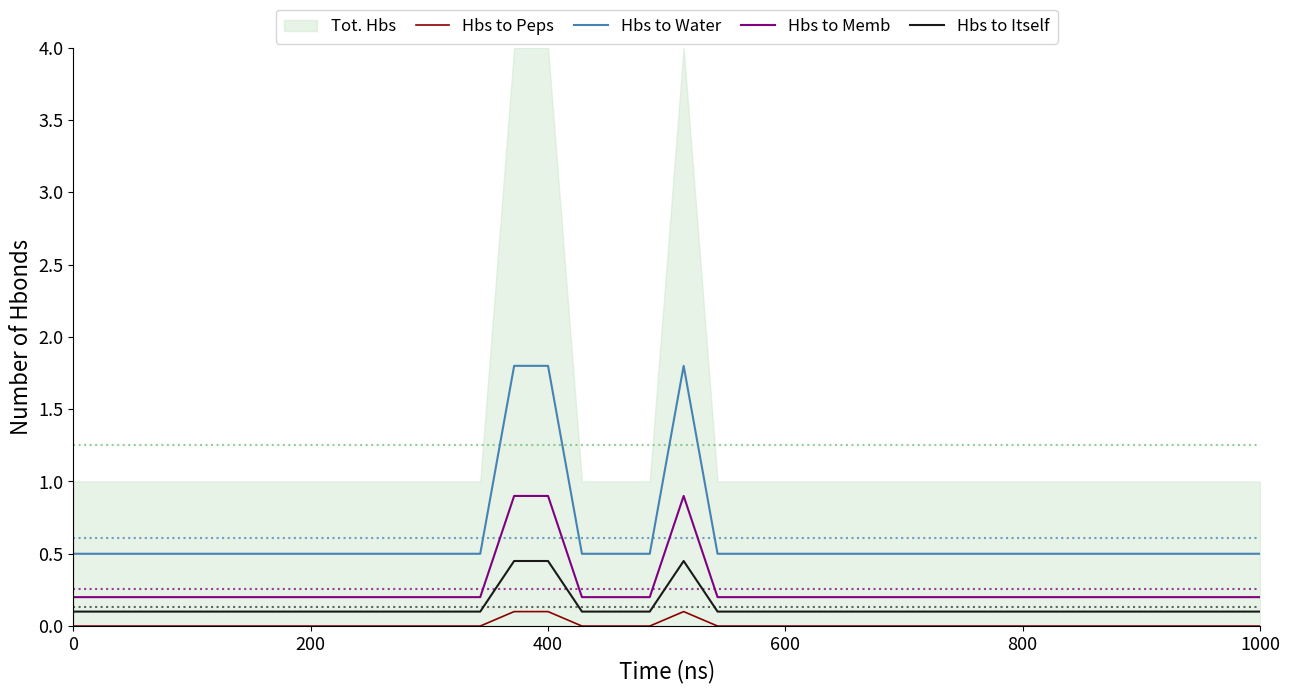

Is it true that Hbs to Water equals 1.8 at 400?

True